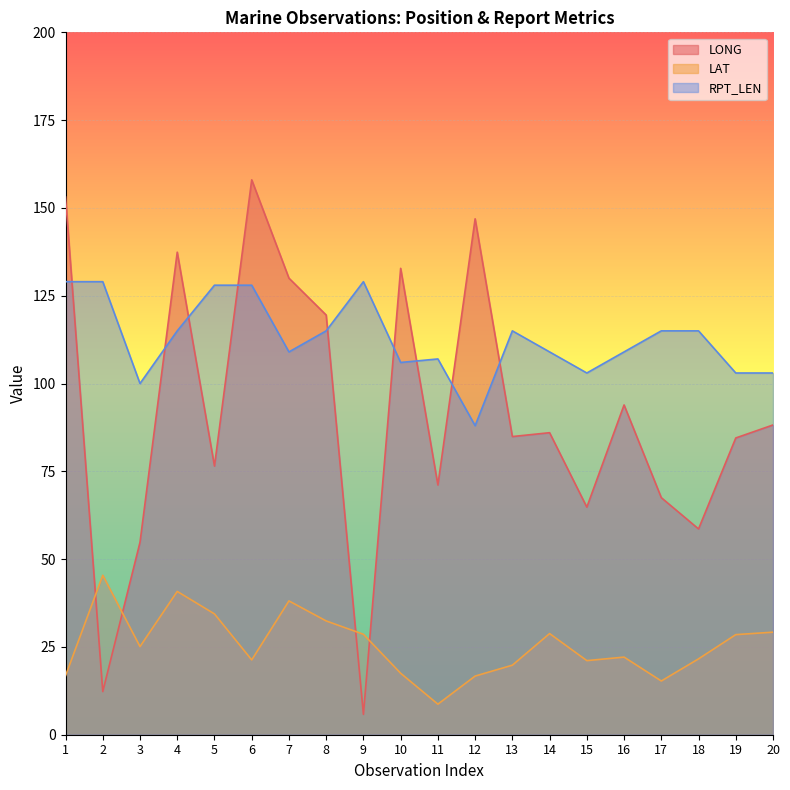

Reading right to left, extract all data points from this chart.

LONG: 20=88.2	19=84.5	18=58.6	17=67.5	16=93.9	15=64.8	14=86.0	13=84.9	12=146.9	11=71.1	10=132.8	9=5.8	8=119.5	7=130.0	6=158.0	5=76.5	4=137.4	3=54.8	2=12.3	1=153.1
LAT: 20=29.2	19=28.5	18=21.6	17=15.3	16=22.1	15=21.1	14=28.8	13=19.8	12=16.7	11=8.7	10=17.5	9=28.6	8=32.4	7=38.1	6=21.3	5=34.4	4=40.8	3=25.1	2=45.4	1=16.8
RPT_LEN: 20=103.0	19=103.0	18=115.0	17=115.0	16=109.0	15=103.0	14=109.0	13=115.0	12=88.0	11=107.0	10=106.0	9=129.0	8=115.0	7=109.0	6=128.0	5=128.0	4=115.0	3=100.0	2=129.0	1=129.0